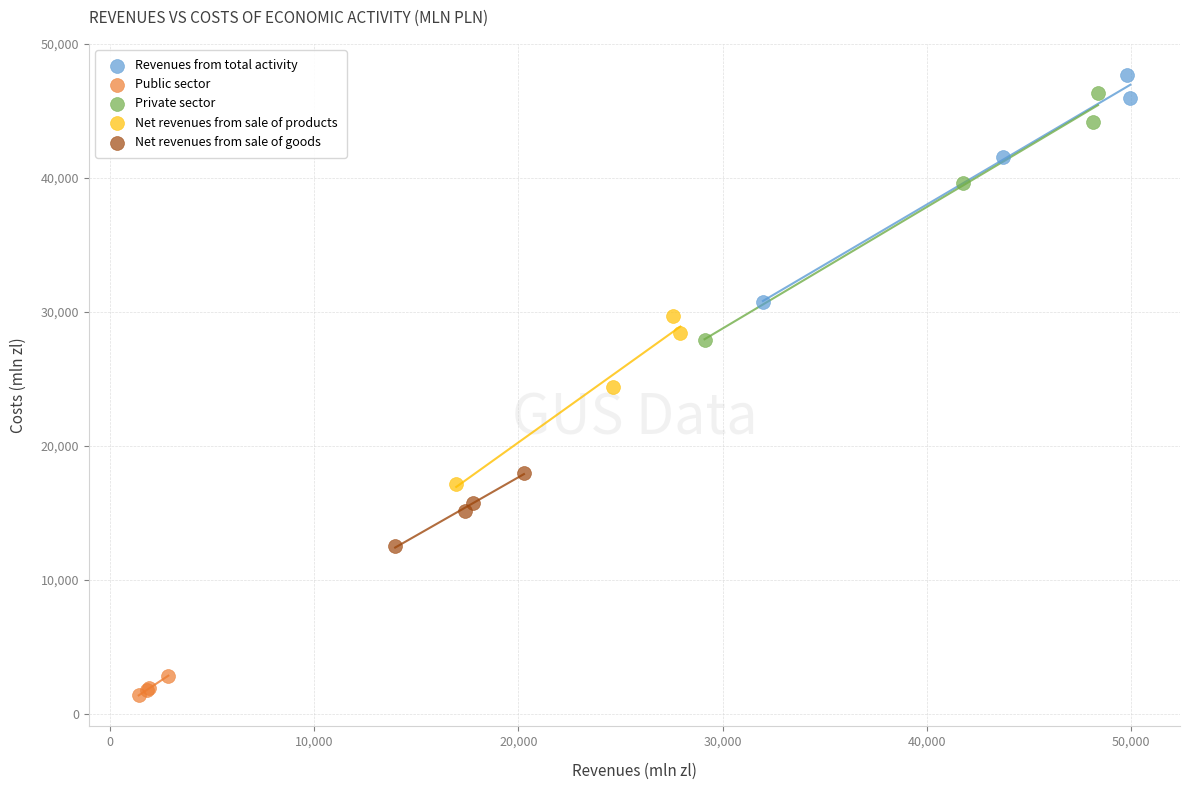

Which series reaches the minimum Y coordinate?

Public sector